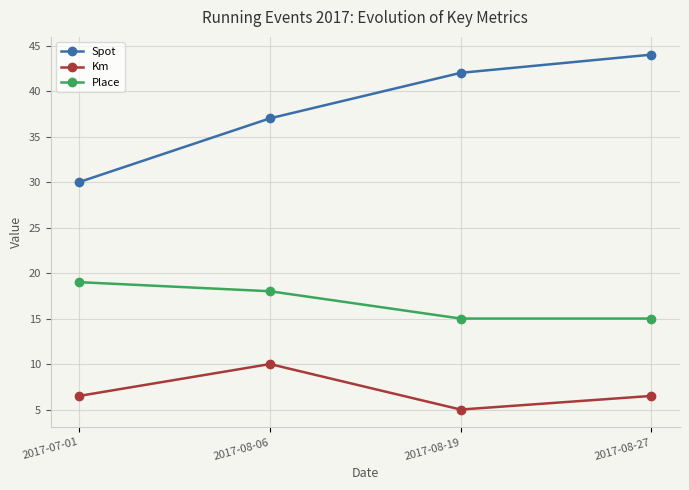

True or false: Place has more than 1 points higher than both neighbors.

False